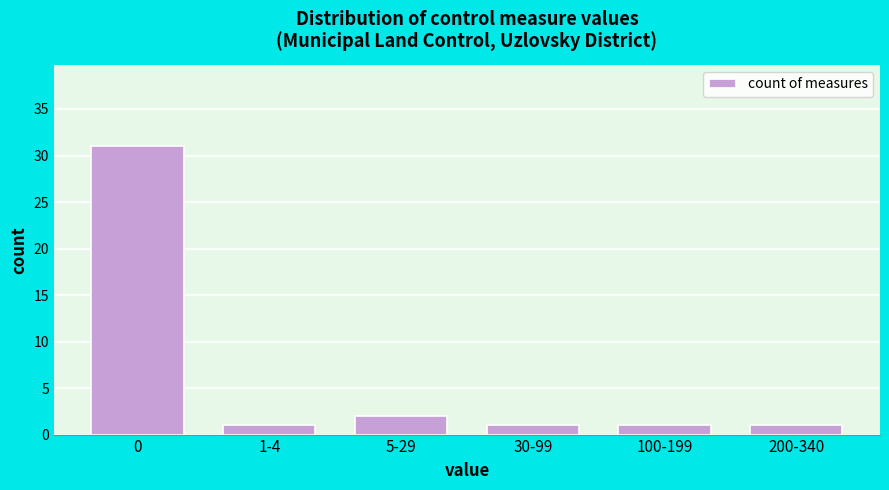

Reading left to right, what are all the values shown in this chart?

31	1	2	1	1	1